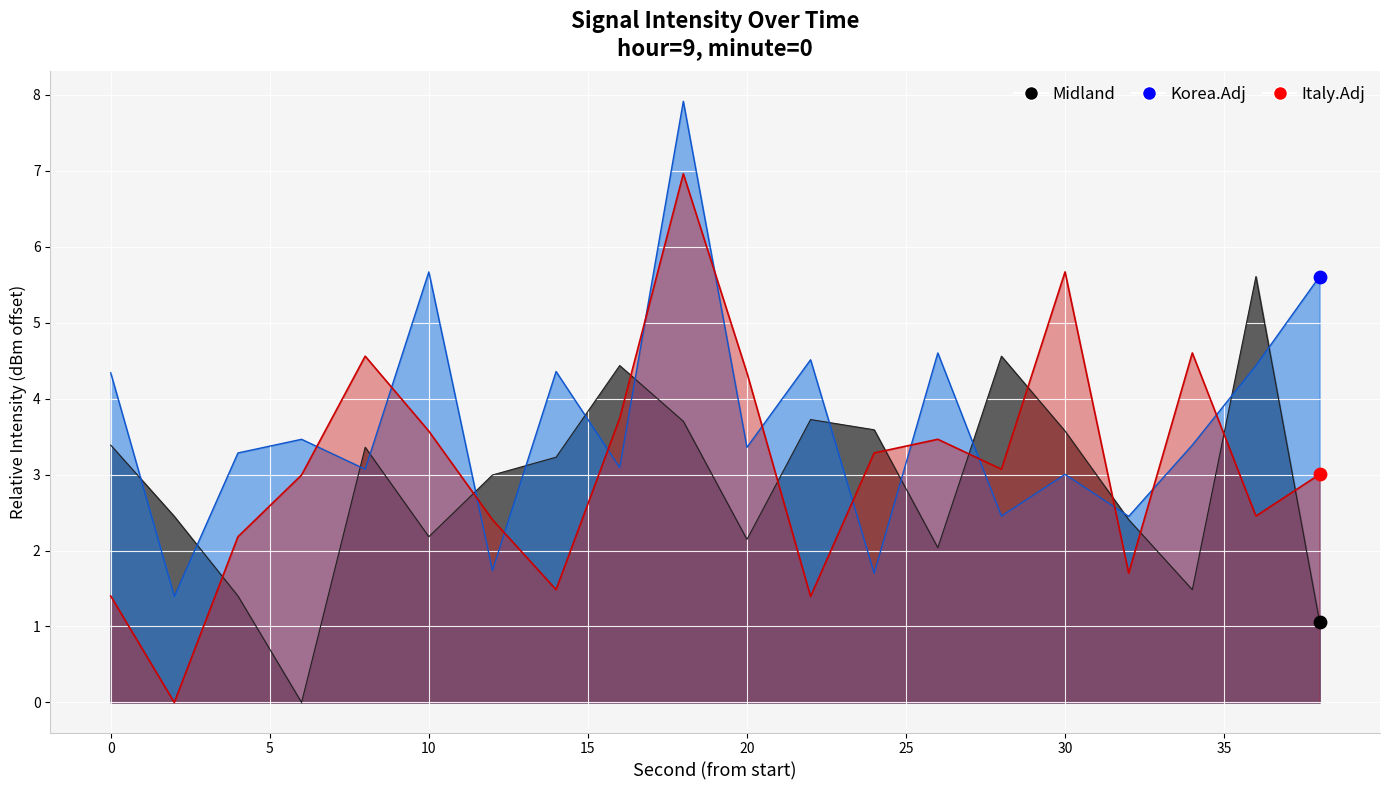

At how many categories does at least one series exceed 2?

20